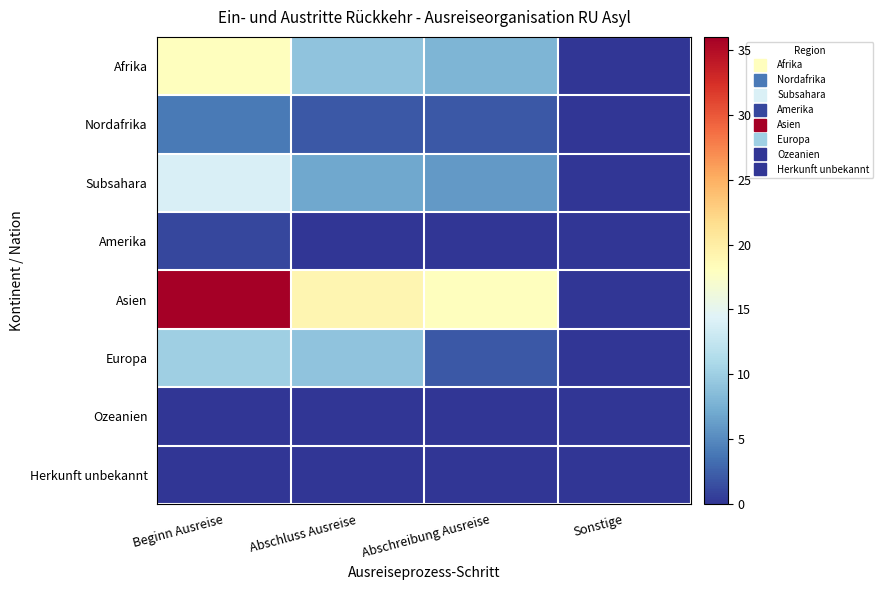

Rank the series at Abschreibung Ausreise from lowest to highest value.

Amerika, Ozeanien, Herkunft unbekannt, Nordafrika, Europa, Subsahara, Afrika, Asien